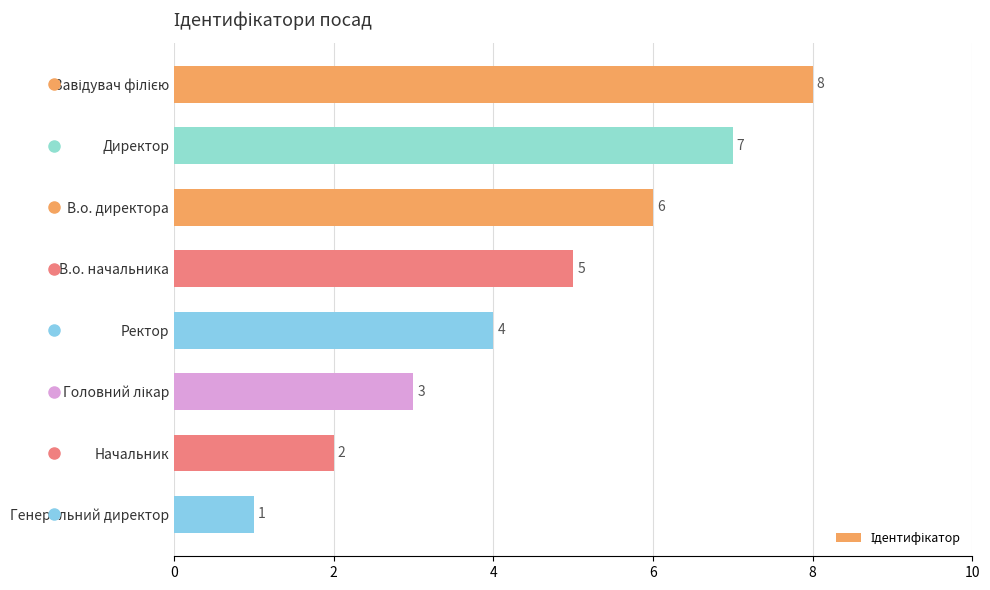

What is the difference between the second highest and second lowest values?

5